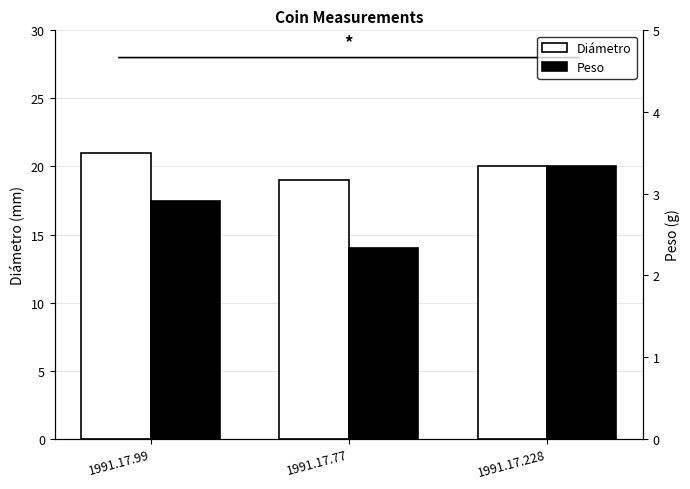

How many bars are there in total?

6